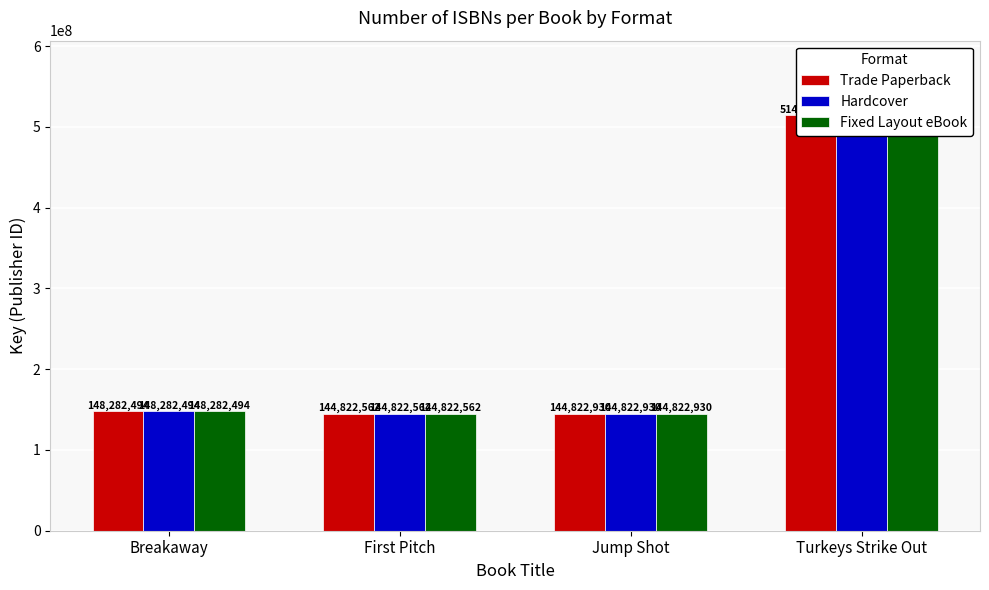

At which category does the chart reach its minimum across all series?

First Pitch